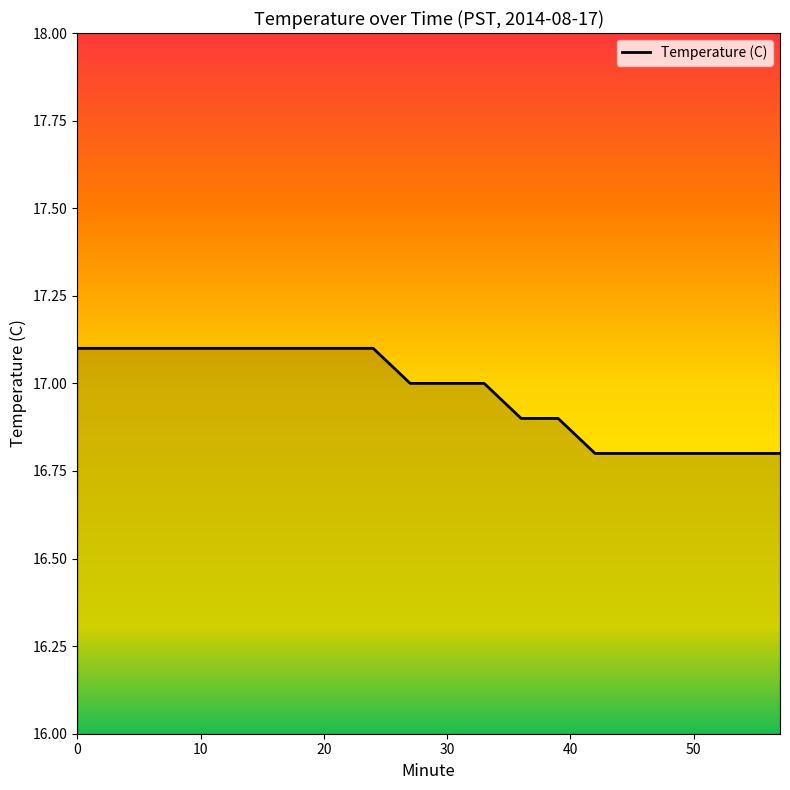

How many distinct data groups are displayed?

1